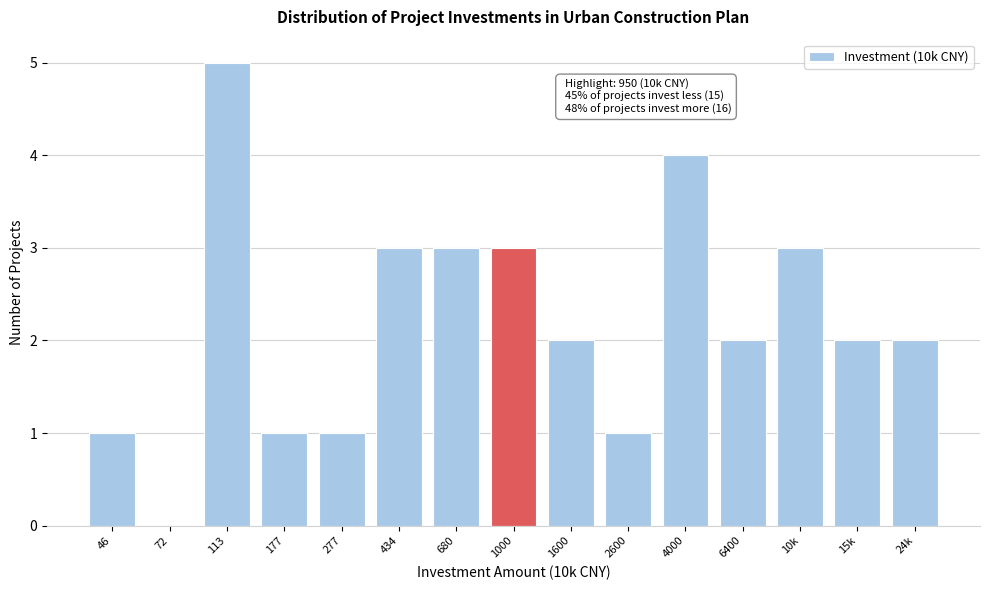

Reading left to right, what are all the values shown in this chart?

46=1	72=0	113=5	177=1	277=1	434=3	680=3	1000=3	1600=2	2600=1	4000=4	6400=2	10k=3	15k=2	24k=2